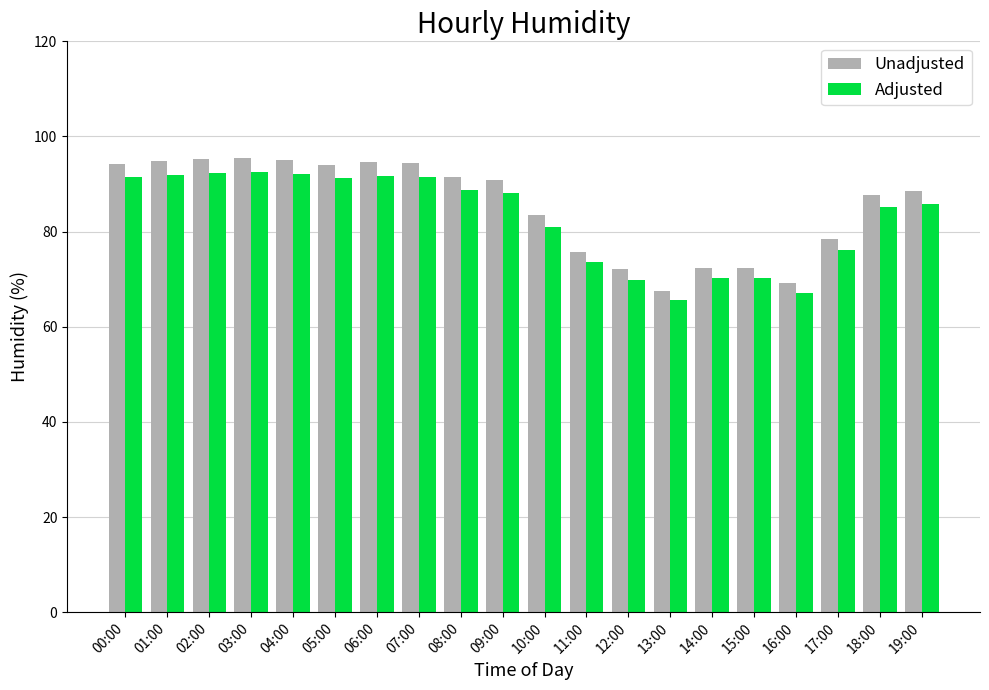

Which series has the widest spread of values?

Unadjusted